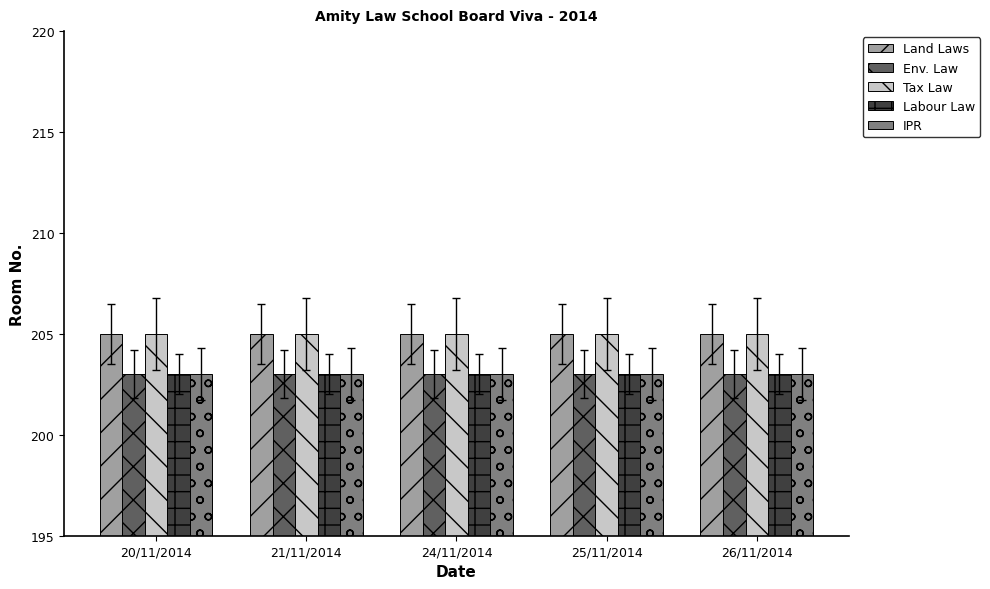

What value does the Env. Law series have at 26/11/2014?

203